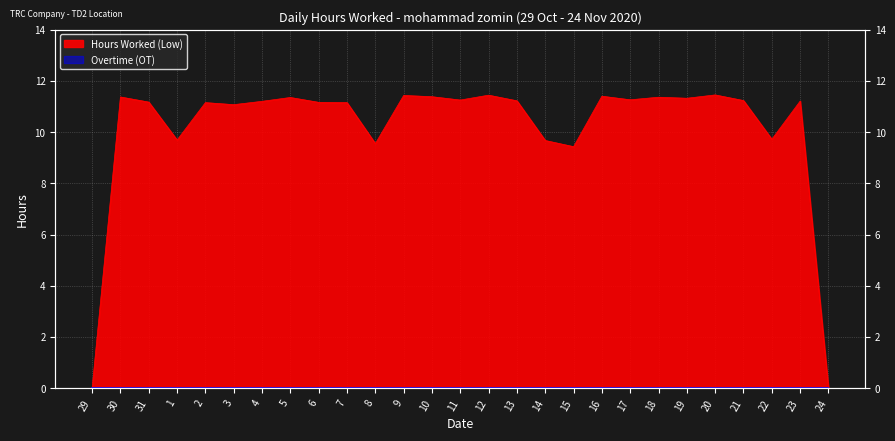

List the labels in order of value, largest first.

20, 12, 9, 16, 10, 30, 18, 5, 19, 17, 11, 21, 13, 23, 4, 31, 6, 2, 7, 3, 22, 1, 14, 8, 15, 29, 24